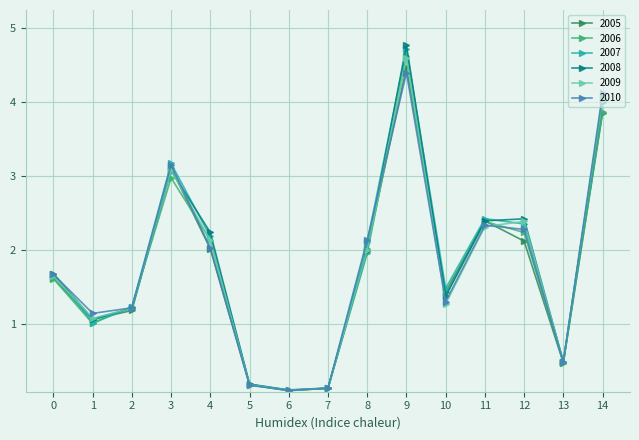

Where is the first local maximum for 2006?

3